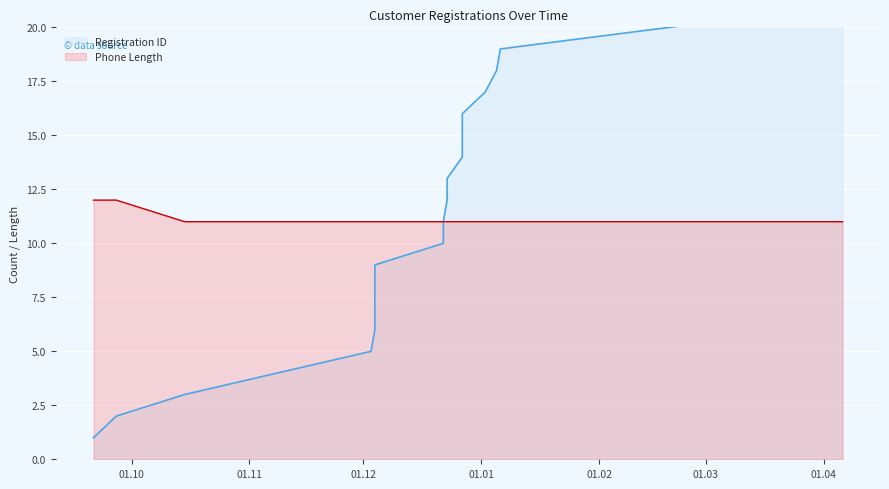

What is the difference between the second highest and second lowest values in the Registration ID series?

19